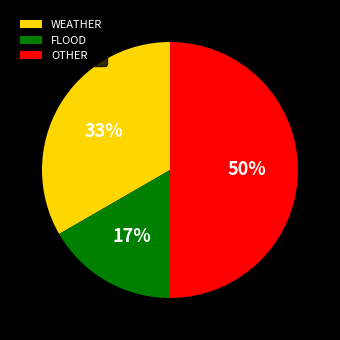

What is the largest slice in the pie chart?

OTHER